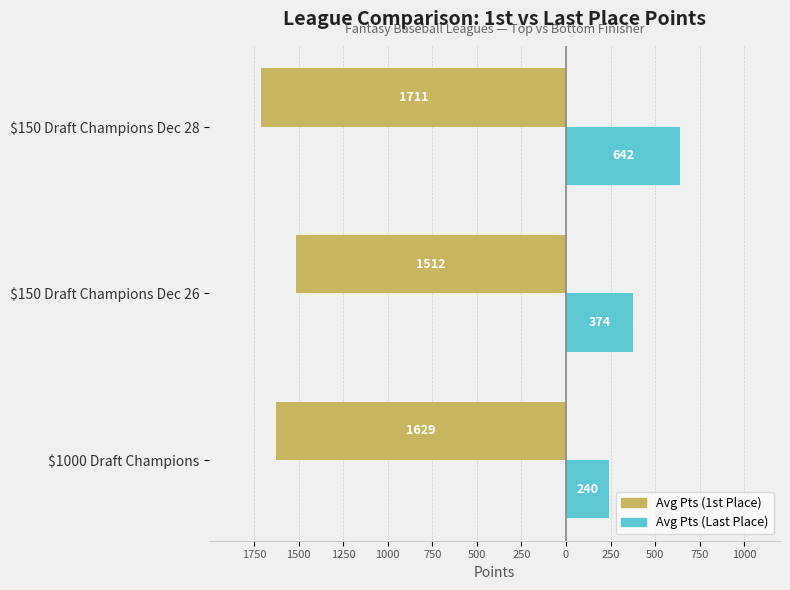

What is the value of the Avg Pts (Last Place) bar at the 2nd from the left?

374